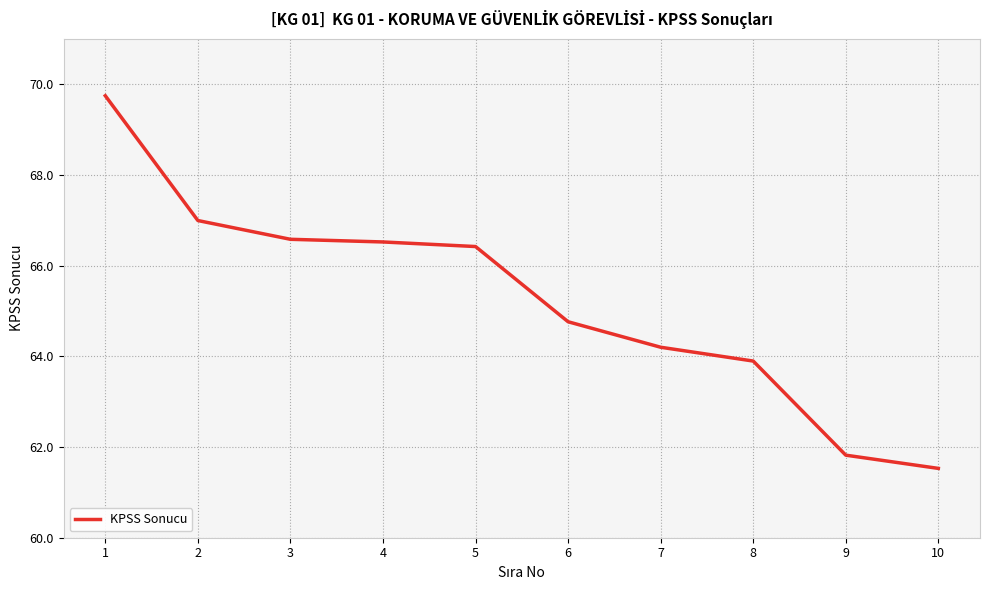

What value does the data have at 4?

66.5